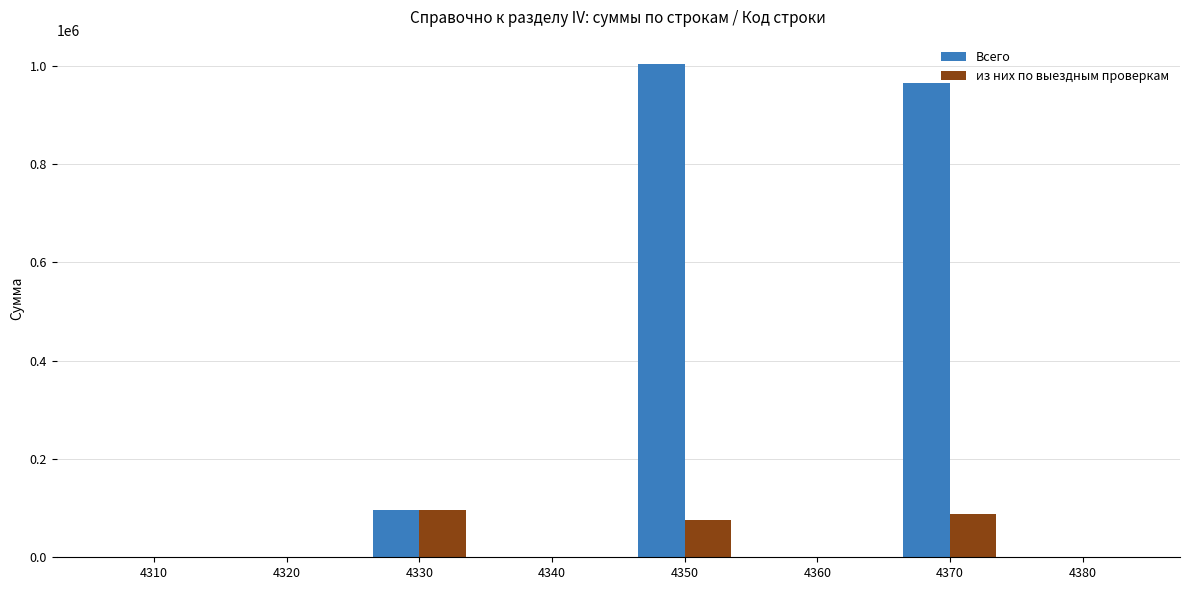

What is the maximum value for из них по выездным проверкам?

95897